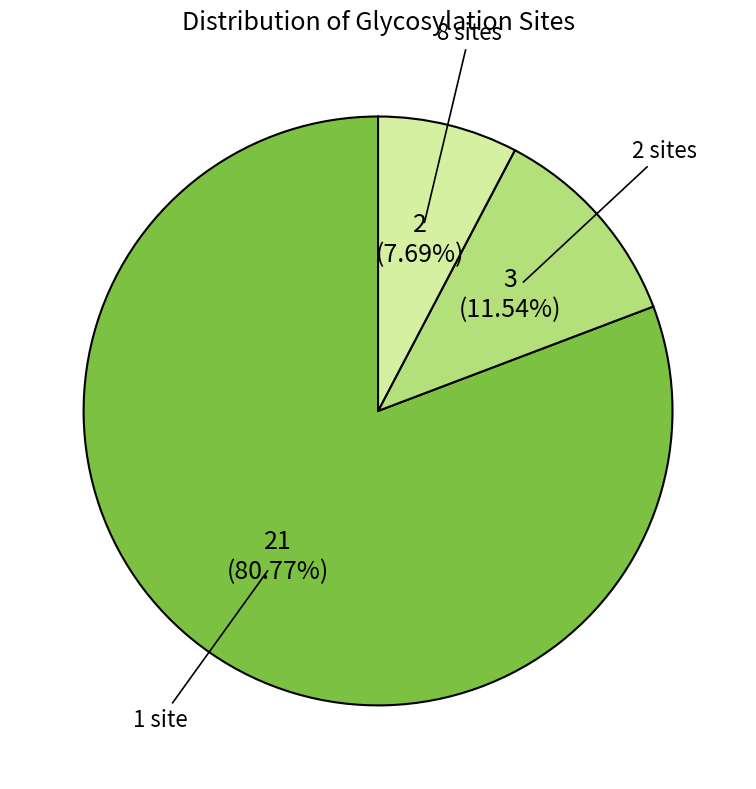

Is there any slice that represents more than half of the pie?

Yes